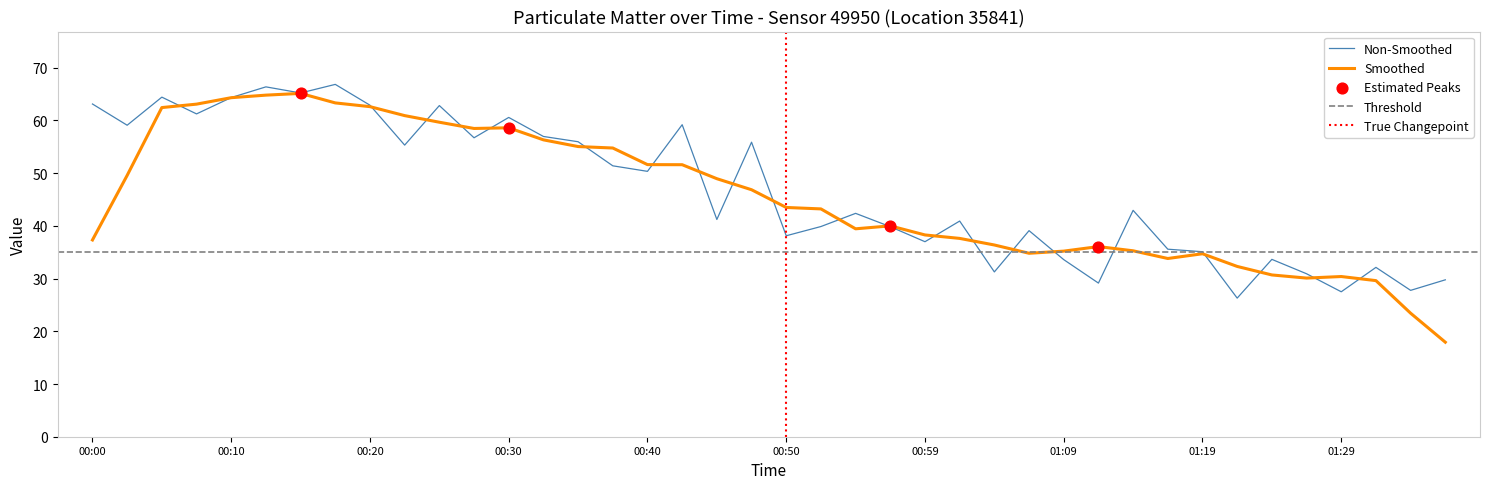

What is the change in value from 00:13 to 01:07?

-27.3